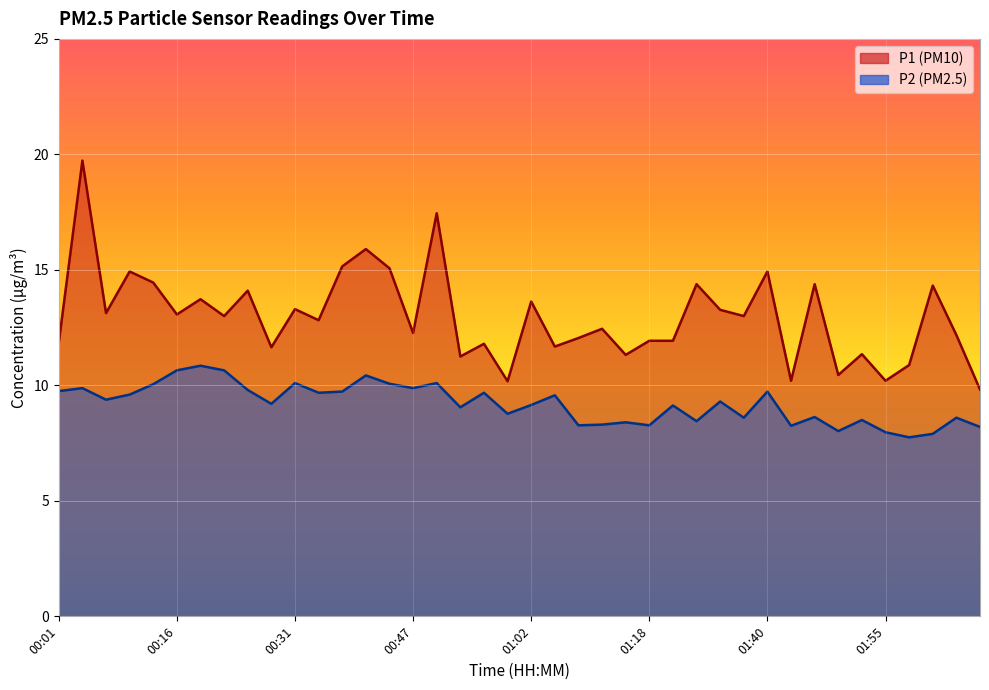

What is the smallest value displayed?

7.8